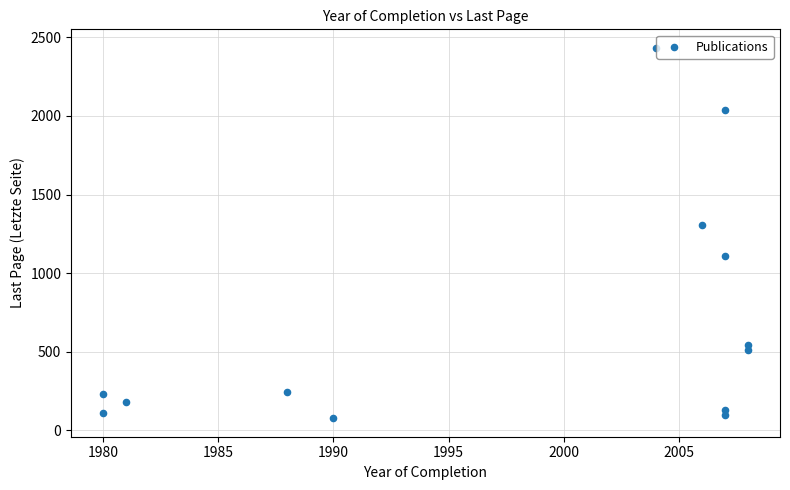

What Y value in the scatter plot is closest to 1255?

1304